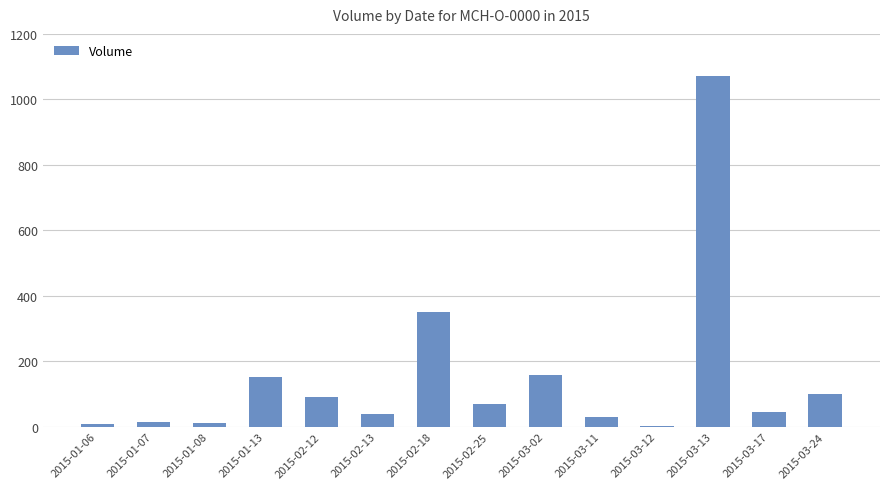

Is it true that the value at 2015-02-12 is 90?

True